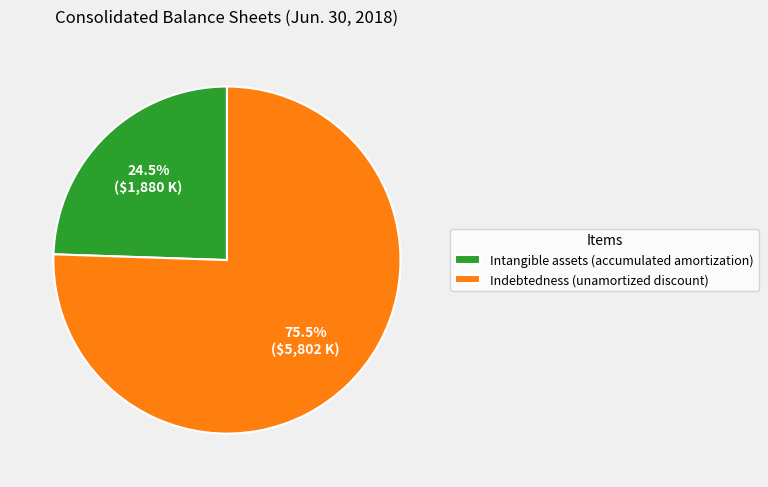

Does Intangible assets (accumulated amortization) represent more than half of the total?

No